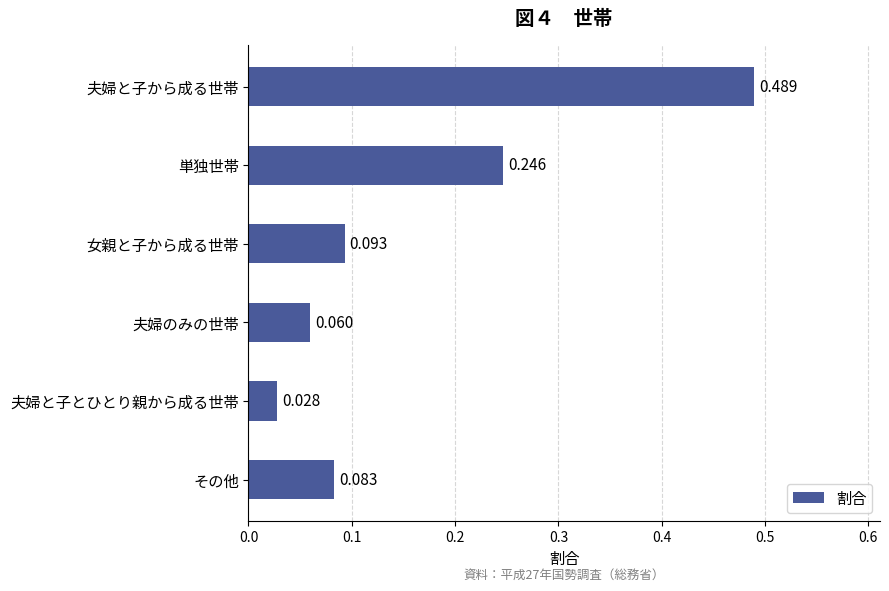

Which label corresponds to the largest value in the chart?

夫婦と子から成る世帯